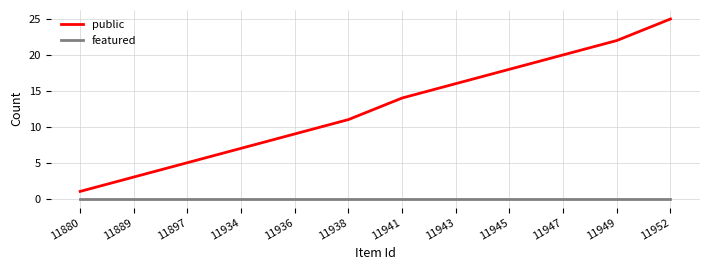

True or false: featured and public cross at least once.

False